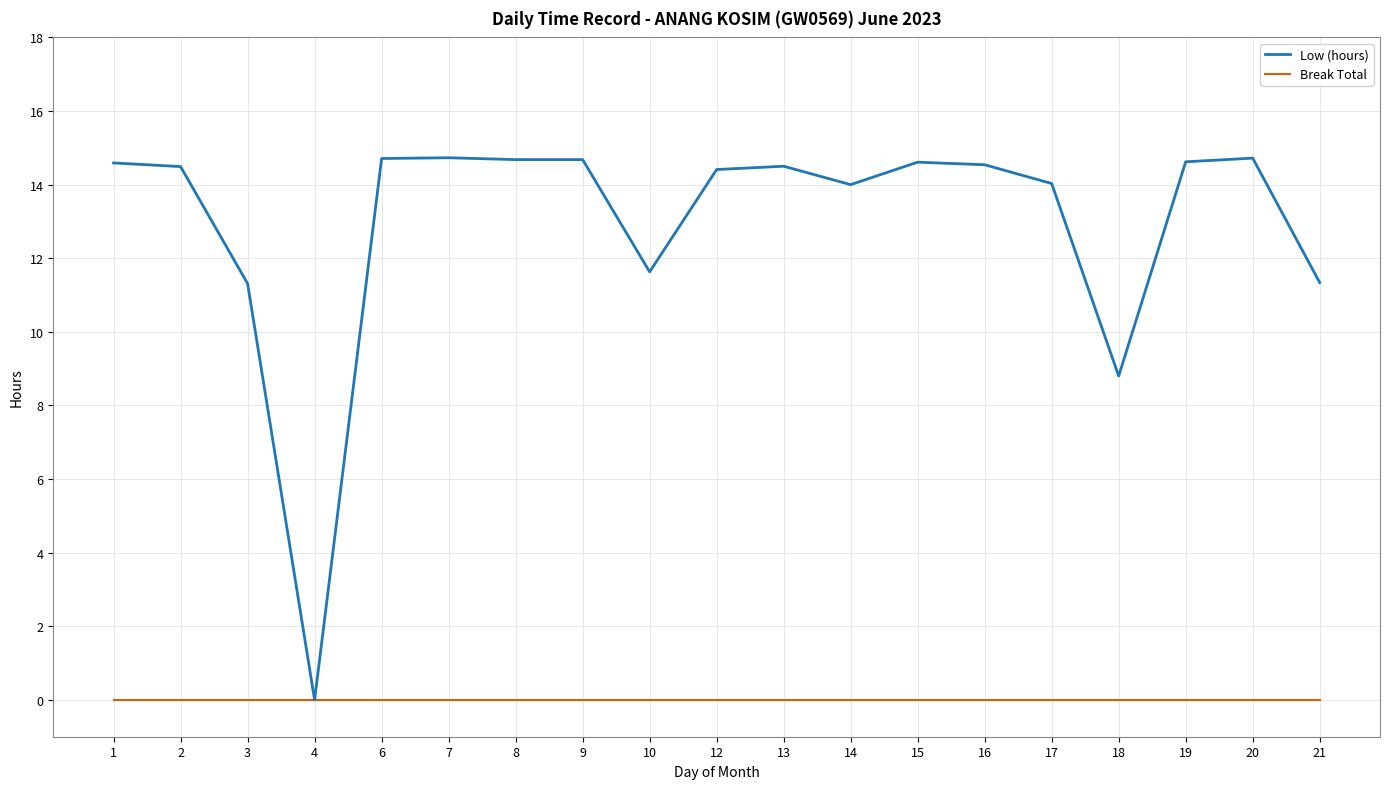

Which series has the widest spread of values?

Low (hours)